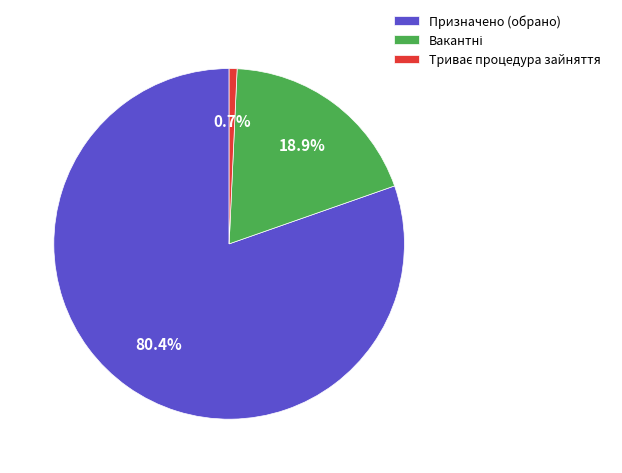

Which category has the biggest portion of the pie?

Призначено (обрано)